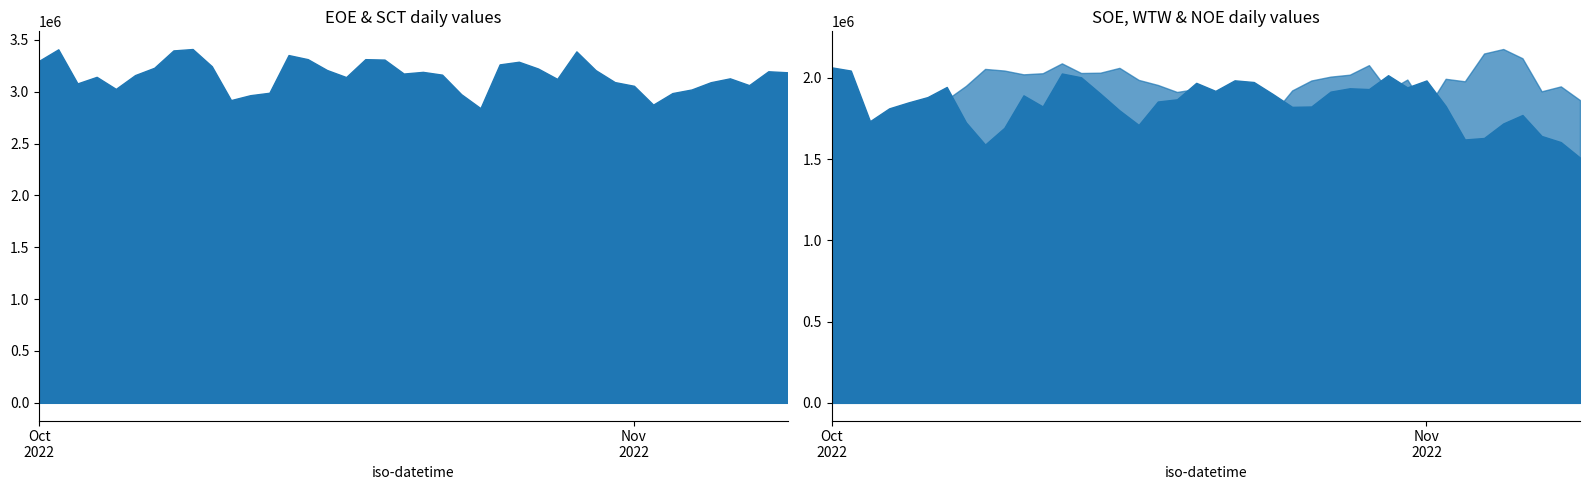

Reading right to left, extract all data points from this chart.

EOE: 3188408	3198151	3064560	3130002	3092649	3022438	2987704	2876416	3057956	3093834	3209181	3390050	3124614	3224839	3290086	3264550	2842509	2976708	3165556	3192439	3176249	3310879	3315054	3142211	3210454	3315017	3354541	2990900	2967224	2920213	3246889	3412807	3399327	3231755	3161264	3028113	3144412	3081202	3409916	3299328
SCT: 3215114	3322382	3327305	3371423	3490421	3459805	3357227	3311959	3293213	3196507	3301253	3326912	3287203	3192769	3175655	3120001	3175020	3100540	3080526	3165172	3224585	3010248	3291825	3234398	3273425	3344928	3319101	2817534	3154126	3088409	3113434	3119935	3158918	3060865	3162225	3091278	3251360	3074487	2880526	2943480
SOE: 1509839	1605345	1642946	1772163	1720028	1630600	1621561	1827703	1984885	1942271	2017254	1931771	1936714	1916034	1824528	1822232	1900732	1975218	1985617	1920684	1970224	1868781	1855141	1711181	1800899	1904318	2004333	2027682	1824894	1893202	1693121	1590086	1727290	1944780	1882357	1849614	1813054	1734247	2045654	2065484
WTW: 1863774	1948325	1917930	2121609	2178396	2150732	1979614	1994976	1805415	1990255	1921856	2079071	2020302	2008332	1984568	1923388	1779227	1768196	1851263	1884917	1932638	1913997	1957144	1988265	2062345	2032575	2030776	2090063	2029213	2022537	2045901	2055818	1951429	1867224	1689480	1722955	1735458	1610569	1861284	1871518
NOE: 311391	338058	338892	319830	414448	449171	368614	455560	521948	382225	422781	532504	451949	448892	494727	514726	478337	448059	501949	501671	517782	489449	506948	541671	534171	514449	495003	487782	534171	525004	512782	523616	451671	446115	475559	437781	393892	425837	417781	488893